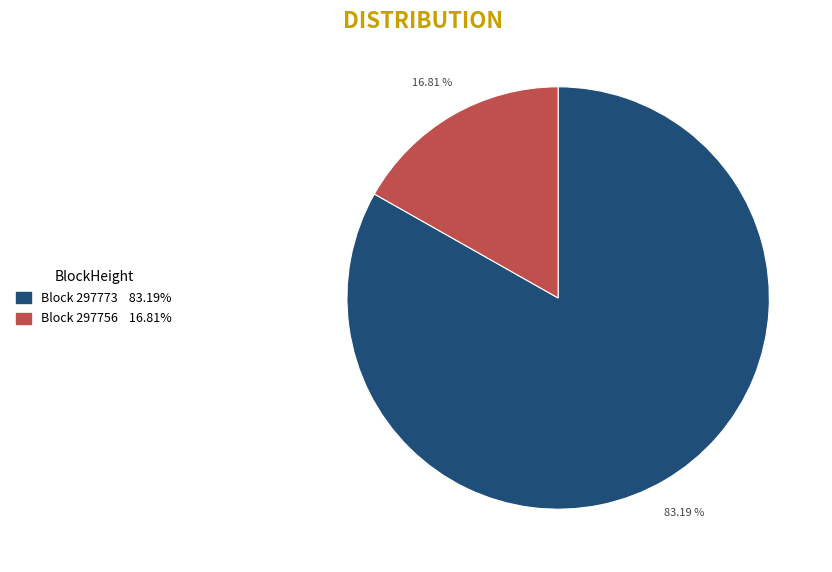

Is there a majority slice in this chart?

Yes